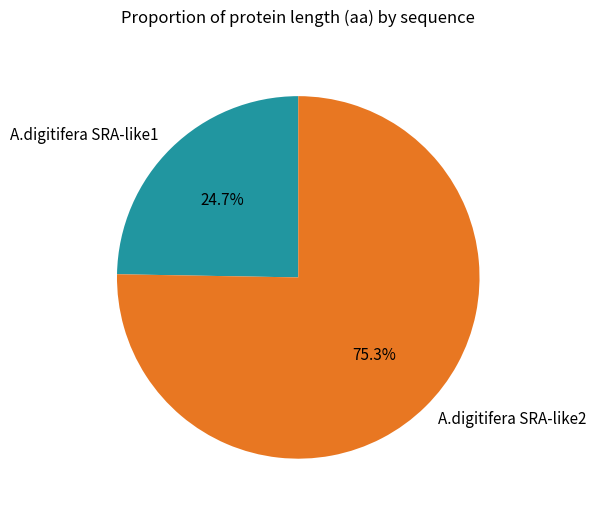

Approximately how many times larger is the value at A.digitifera SRA-like1 compared to A.digitifera SRA-like2?

0.3